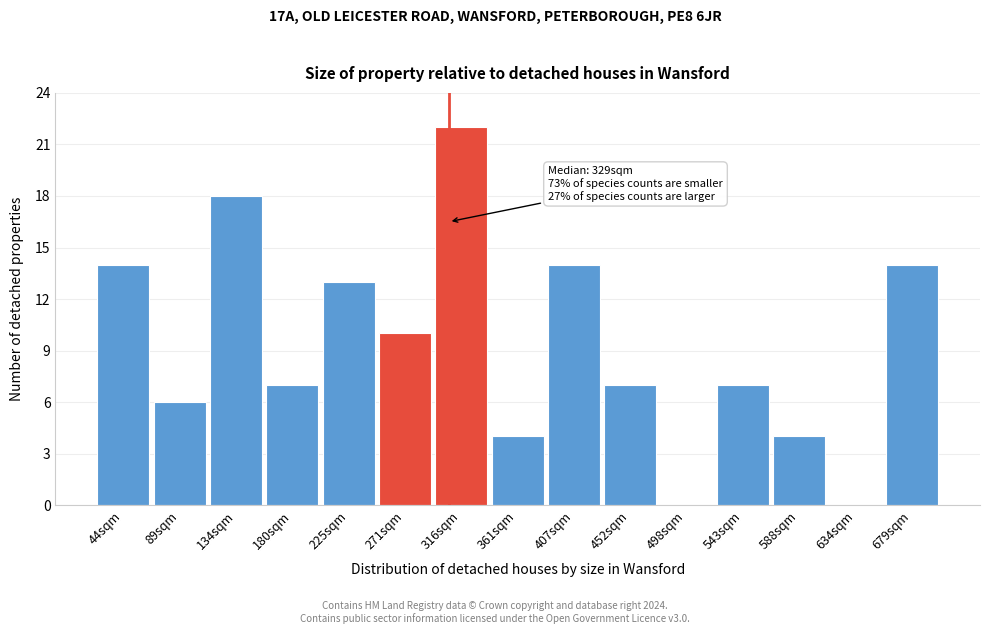

Reading right to left, transcribe all the data shown in this chart.

679sqm=14	634sqm=0	588sqm=4	543sqm=7	498sqm=0	452sqm=7	407sqm=14	361sqm=4	316sqm=22	271sqm=10	225sqm=13	180sqm=7	134sqm=18	89sqm=6	44sqm=14